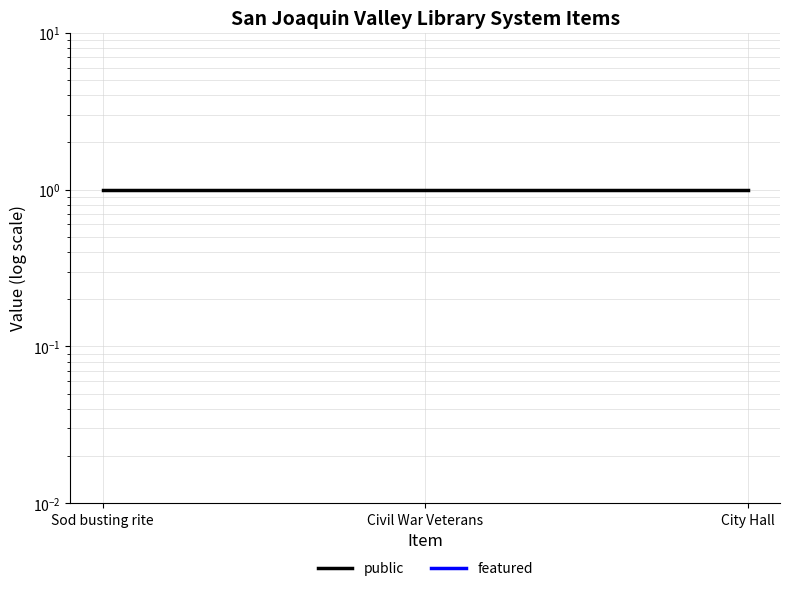

Reading left to right, list all the values displayed in this chart.

public: Sod busting rite=1.0	Civil War Veterans=1.0	City Hall=1.0
featured: Sod busting rite=0.0	Civil War Veterans=0.0	City Hall=0.0